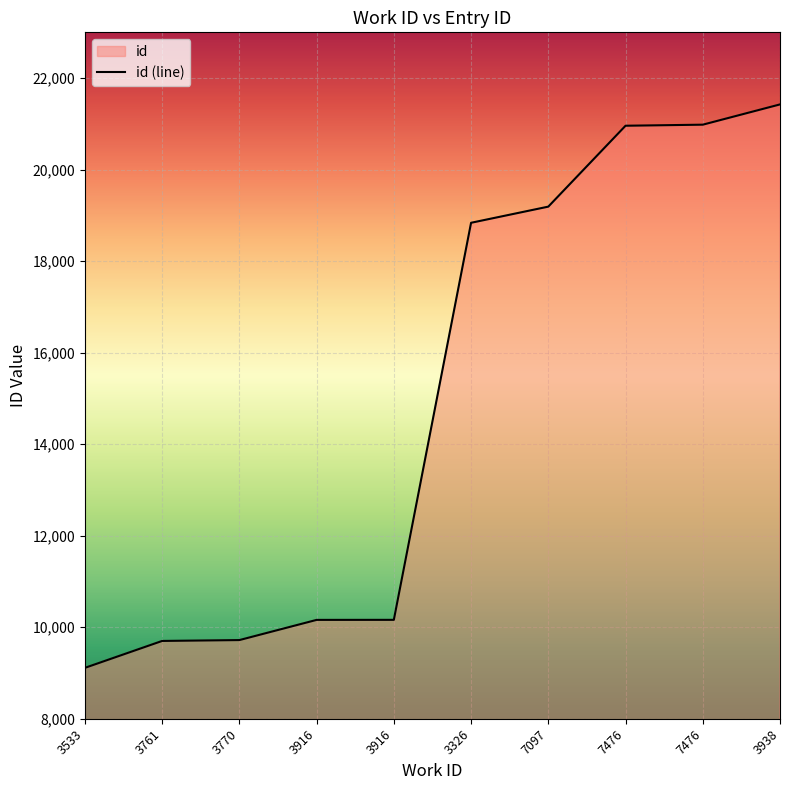

What is the change in value from 3916 to 7476?

+10822